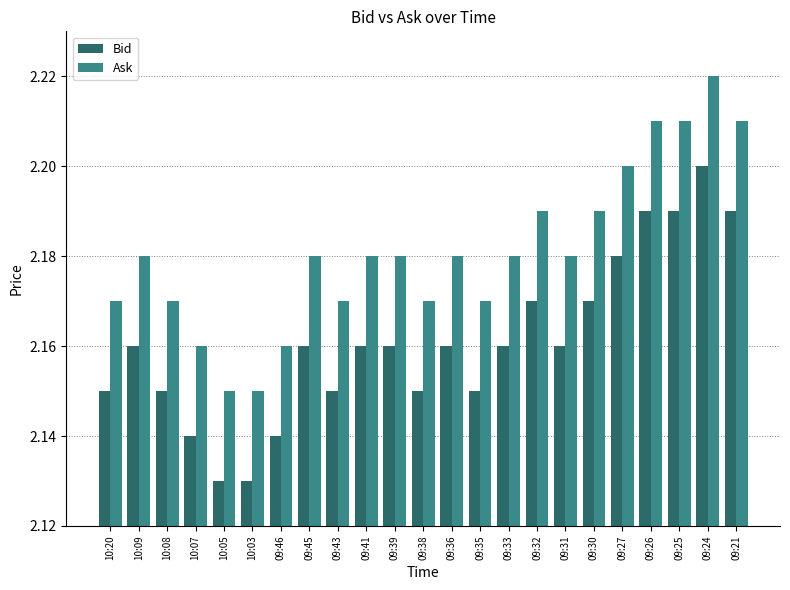

Are the bars horizontal?

No